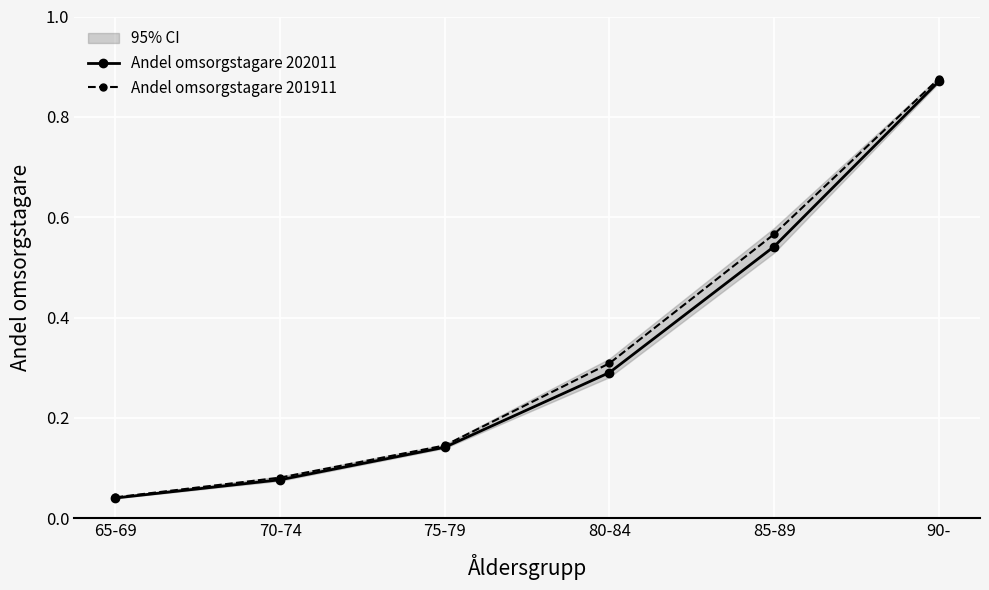

What is the value of the Andel omsorgstagare 202011 point at the 6th from the left?

0.9